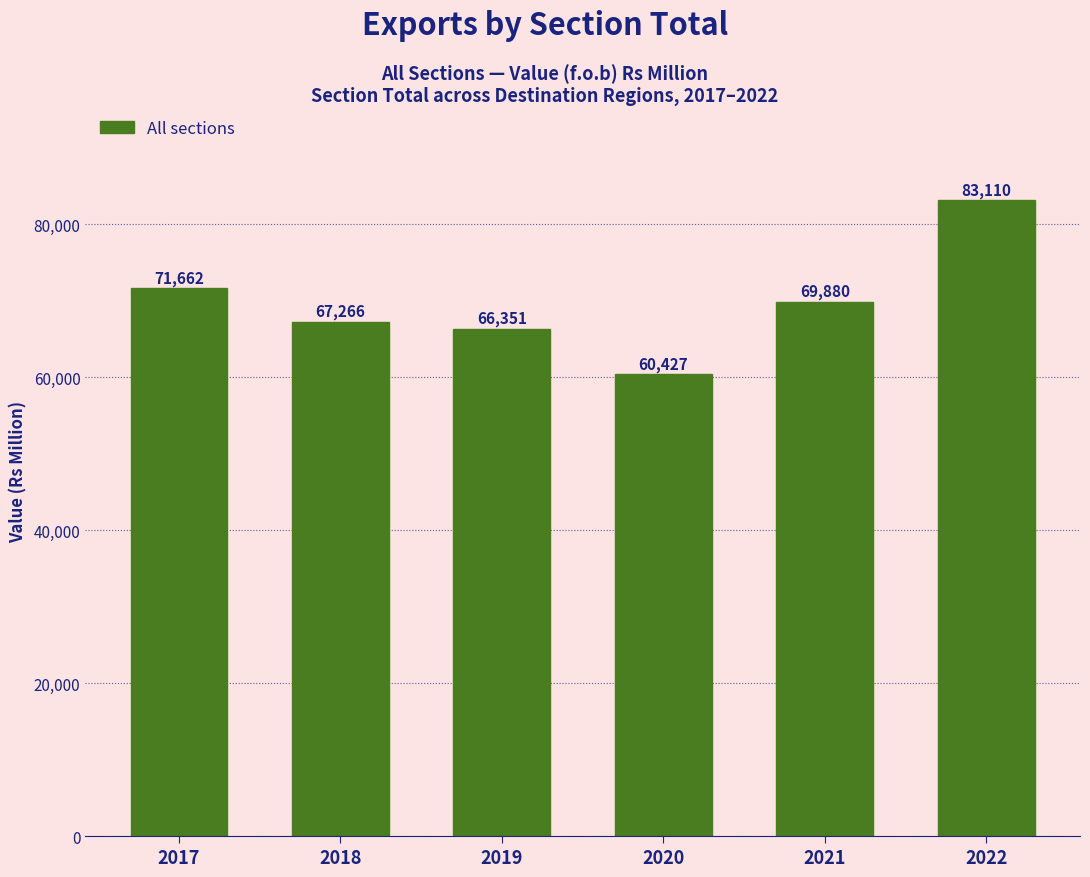

Reading left to right, list all the values displayed in this chart.

71662	67266	66351	60427	69880	83110